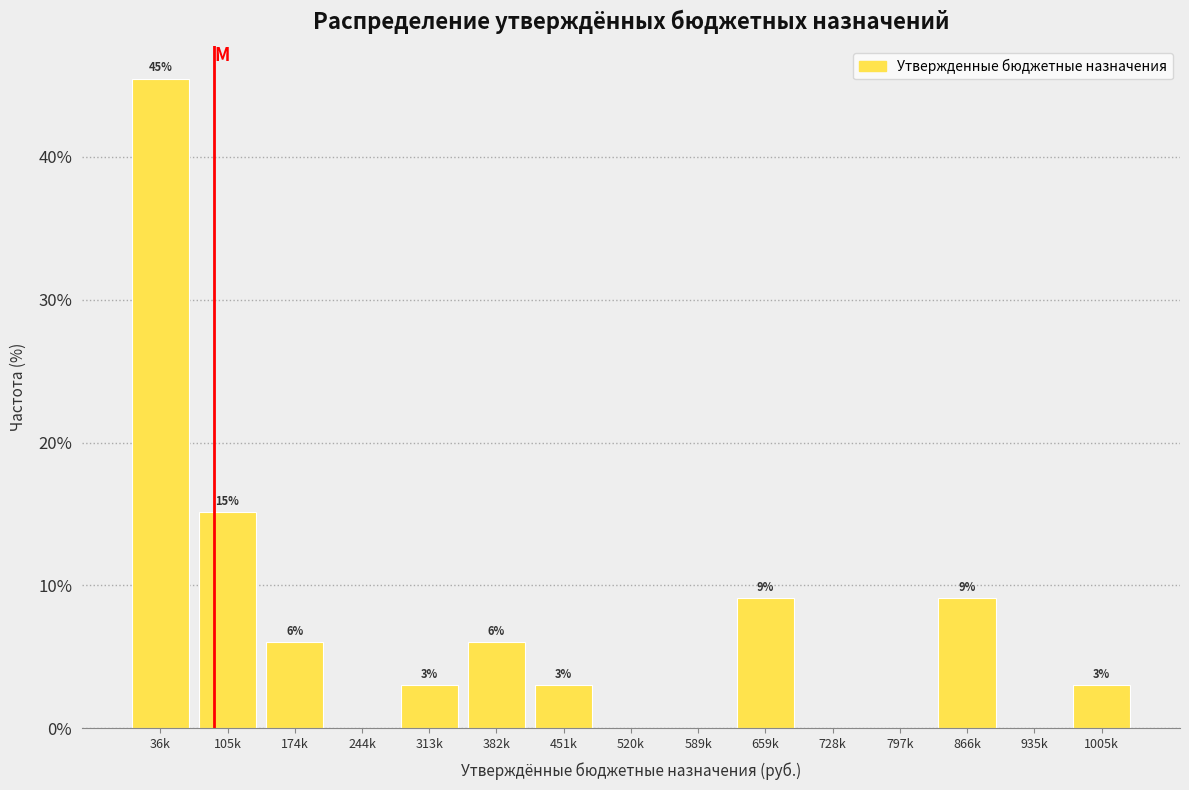

Are the bars horizontal?

No